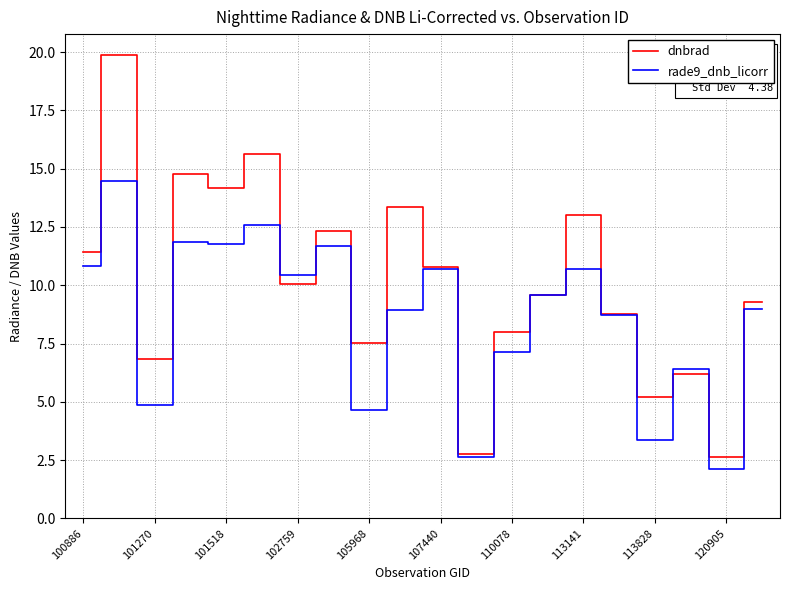

List the series in order of their overall mean, lowest first.

rade9_dnb_licorr, dnbrad